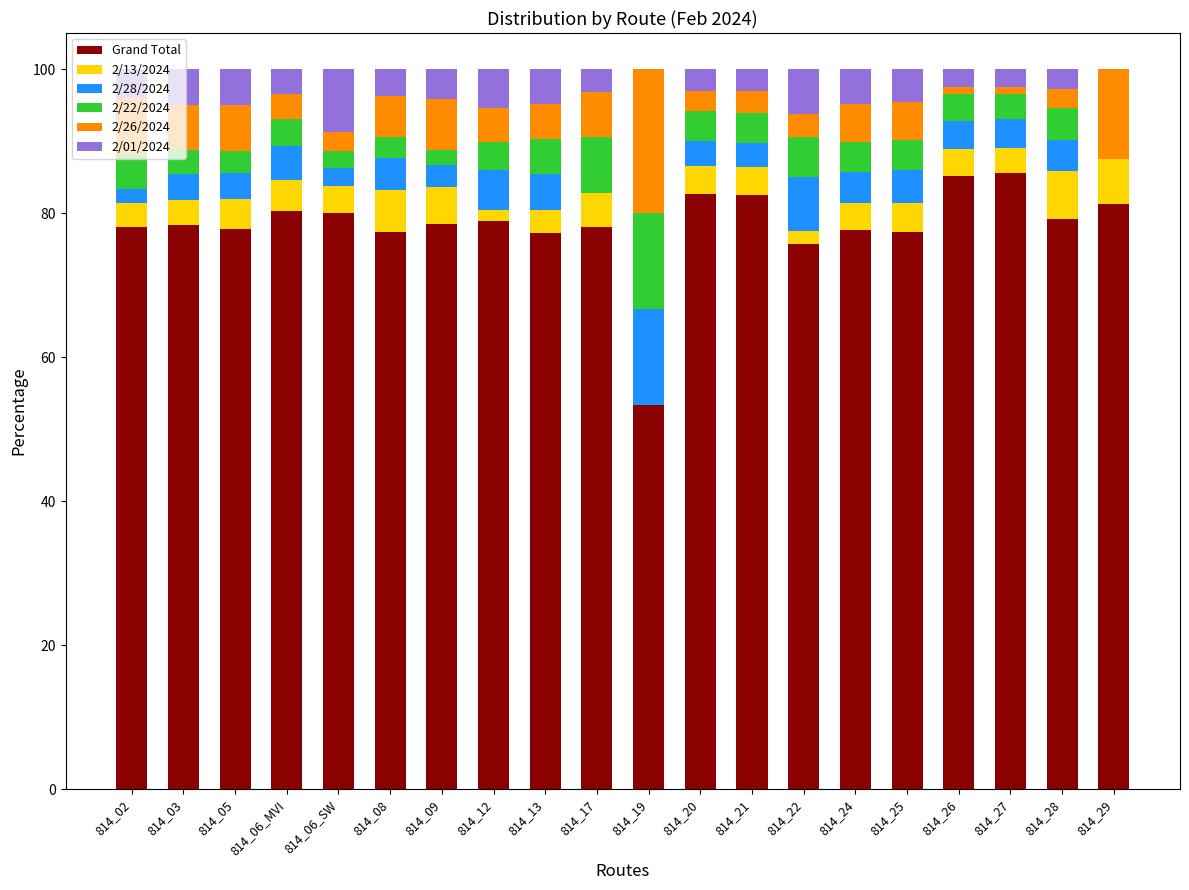

What is the total value across all series at 814_06_MVI?

100.0